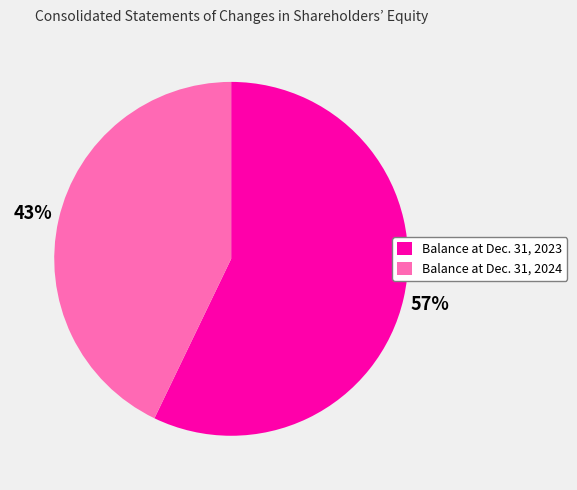

Between Balance at Dec. 31, 2023 and Balance at Dec. 31, 2024, which is larger?

Balance at Dec. 31, 2023